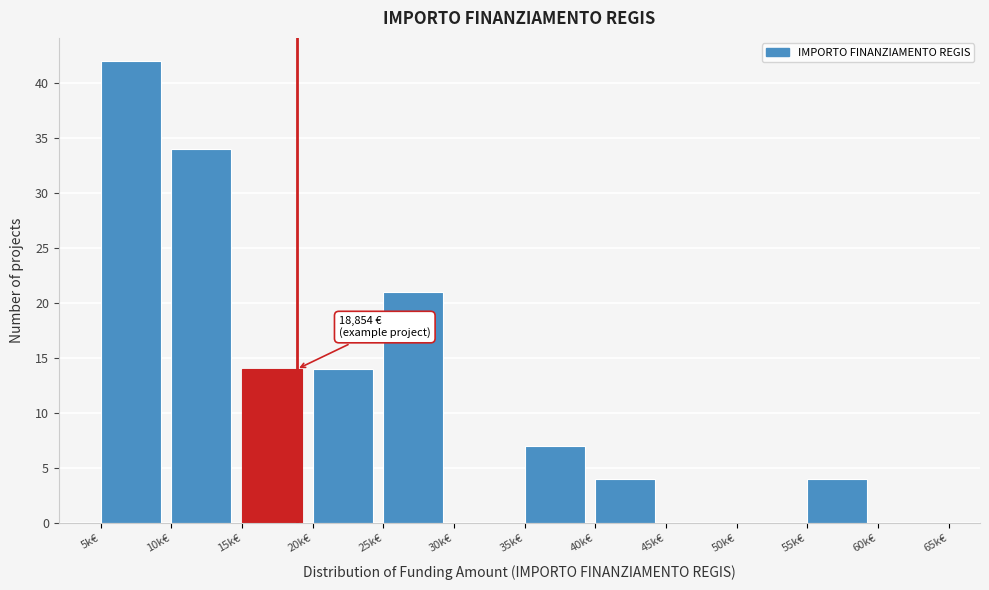

Reading left to right, extract all data points from this chart.

5k€=42	10k€=34	15k€=14	20k€=14	25k€=21	30k€=0	35k€=7	40k€=4	45k€=0	50k€=0	55k€=4	60k€=0